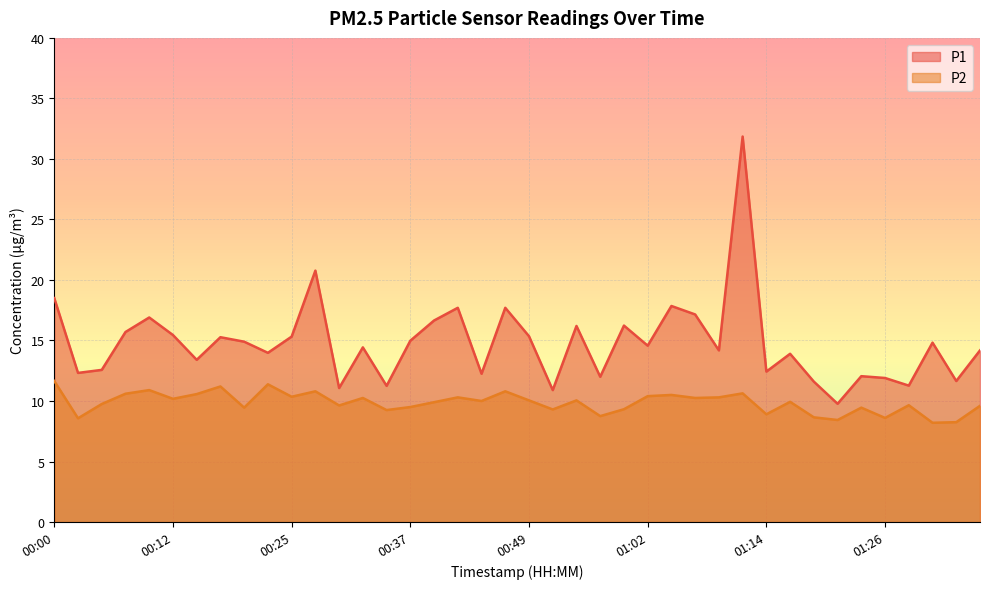

How many data points in P1 are less than 14?

17